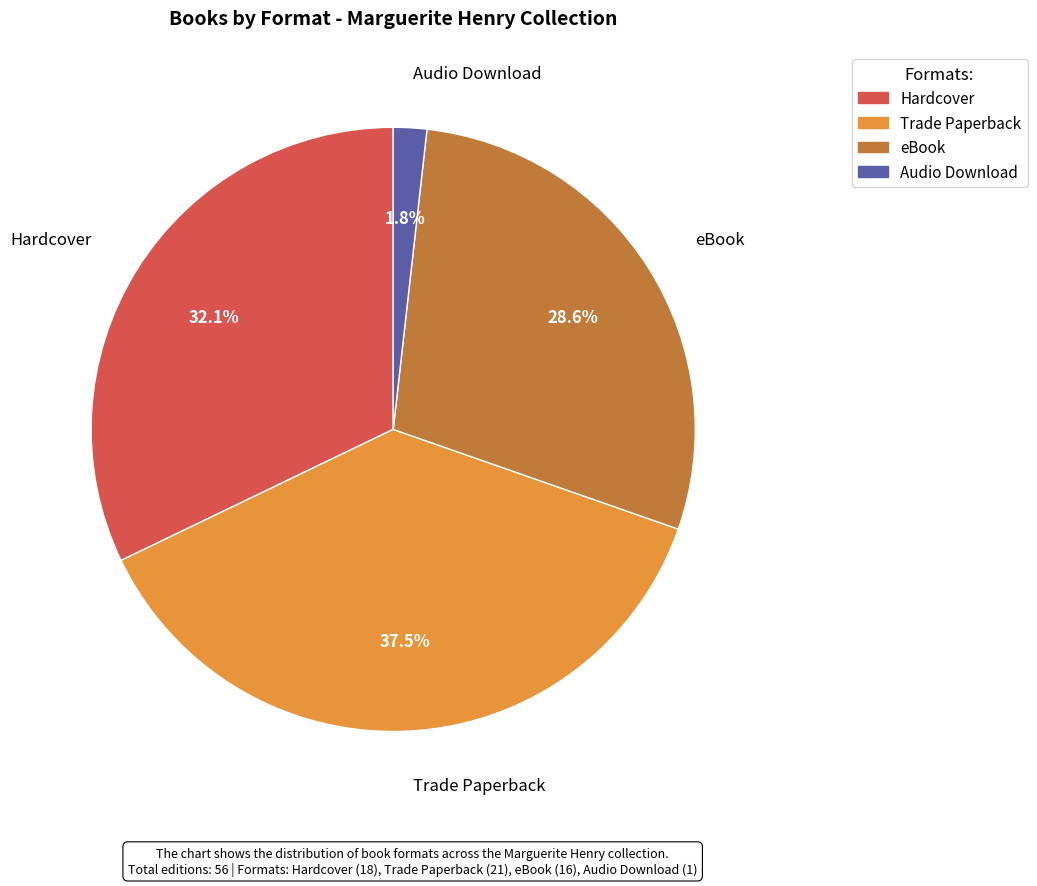

Which slice is the largest?

Trade Paperback